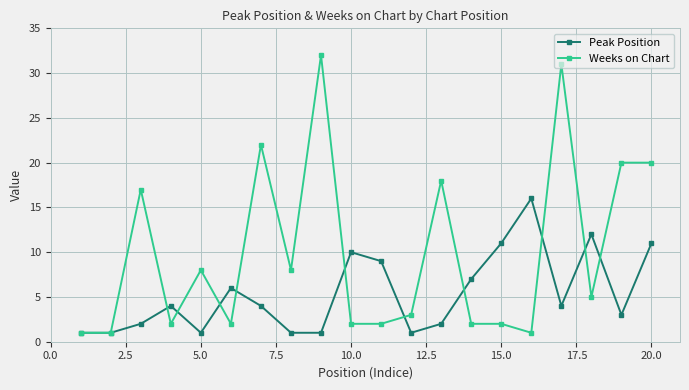

Which series has the largest total across all categories?

Weeks on Chart